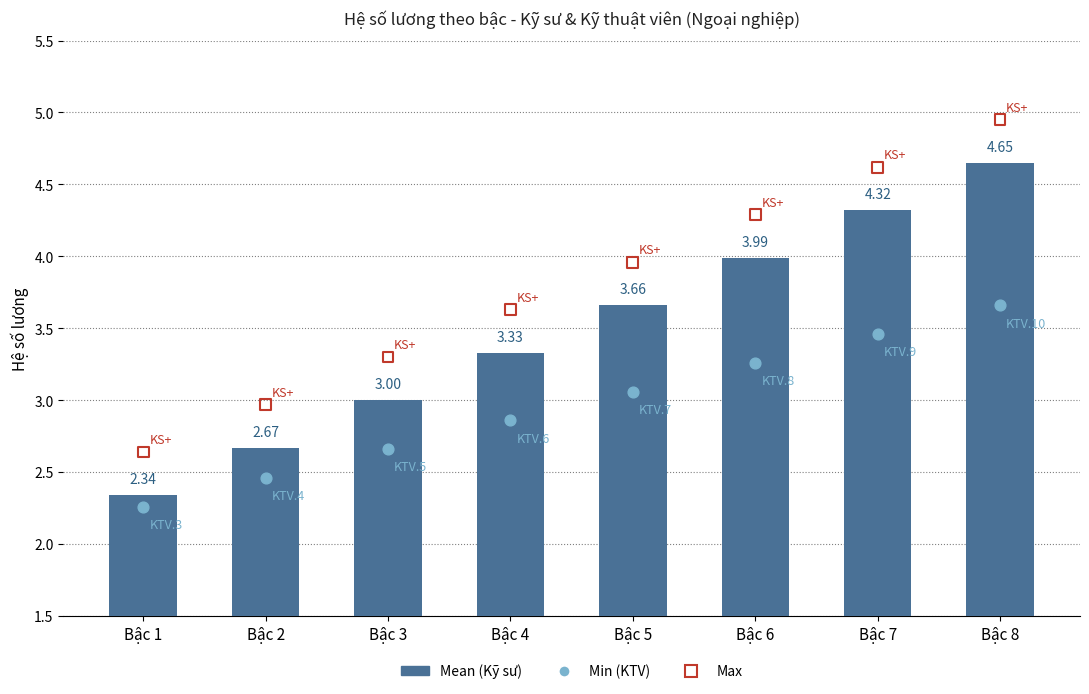

Is the value of Max at Bậc 3 greater than the value of Mean at Bậc 8?

No